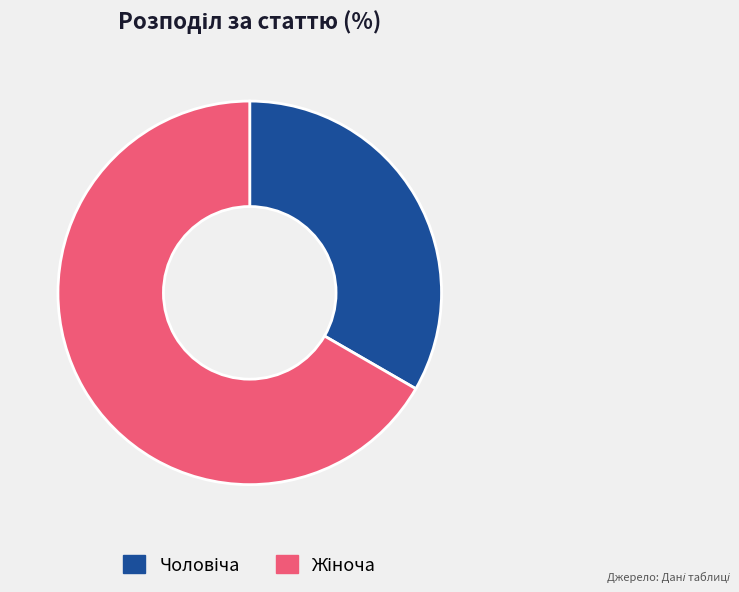

Count the number of slices in the pie.

2